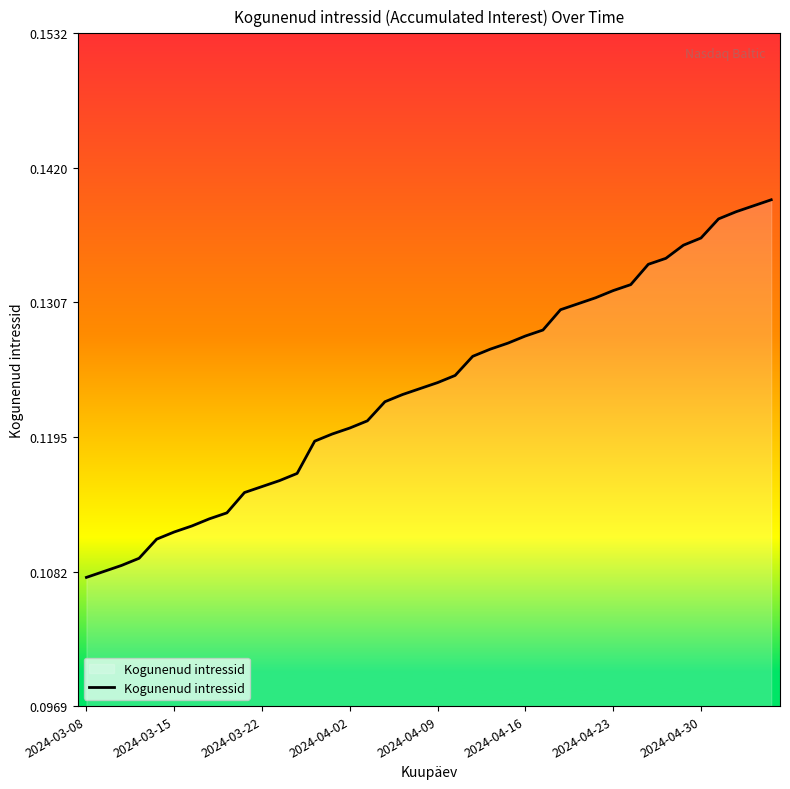

Does the chart have visible grid lines?

No